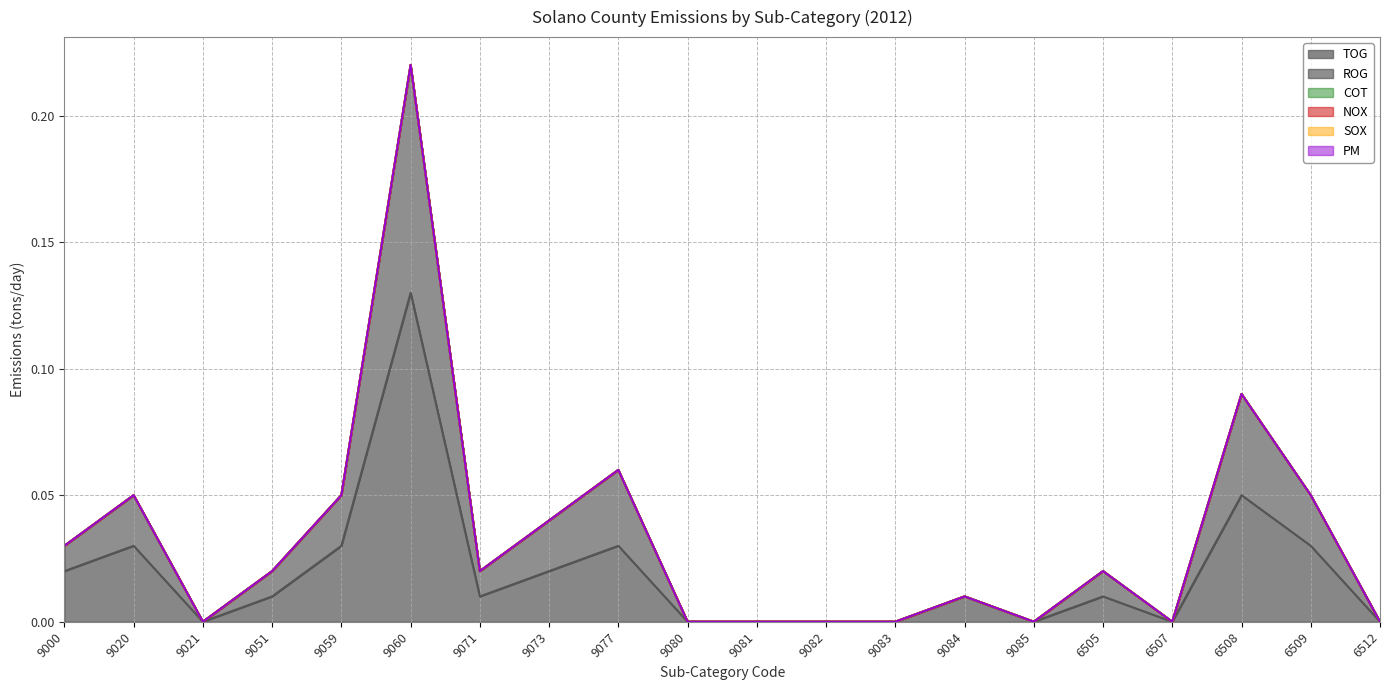

Reading left to right, extract all data points from this chart.

TOG: 9000=0.0	9020=0.0	9021=0.0	9051=0.0	9059=0.0	9060=0.1	9071=0.0	9073=0.0	9077=0.0	9080=0.0	9081=0.0	9082=0.0	9083=0.0	9084=0.0	9085=0.0	6505=0.0	6507=0.0	6508=0.1	6509=0.0	6512=0.0
ROG: 9000=0.0	9020=0.0	9021=0.0	9051=0.0	9059=0.0	9060=0.1	9071=0.0	9073=0.0	9077=0.0	9080=0.0	9081=0.0	9082=0.0	9083=0.0	9084=0.0	9085=0.0	6505=0.0	6507=0.0	6508=0.0	6509=0.0	6512=0.0
COT: 9000=0.0	9020=0.0	9021=0.0	9051=0.0	9059=0.0	9060=0.0	9071=0.0	9073=0.0	9077=0.0	9080=0.0	9081=0.0	9082=0.0	9083=0.0	9084=0.0	9085=0.0	6505=0.0	6507=0.0	6508=0.0	6509=0.0	6512=0.0
NOX: 9000=0.0	9020=0.0	9021=0.0	9051=0.0	9059=0.0	9060=0.0	9071=0.0	9073=0.0	9077=0.0	9080=0.0	9081=0.0	9082=0.0	9083=0.0	9084=0.0	9085=0.0	6505=0.0	6507=0.0	6508=0.0	6509=0.0	6512=0.0
SOX: 9000=0.0	9020=0.0	9021=0.0	9051=0.0	9059=0.0	9060=0.0	9071=0.0	9073=0.0	9077=0.0	9080=0.0	9081=0.0	9082=0.0	9083=0.0	9084=0.0	9085=0.0	6505=0.0	6507=0.0	6508=0.0	6509=0.0	6512=0.0
PM: 9000=0.0	9020=0.0	9021=0.0	9051=0.0	9059=0.0	9060=0.0	9071=0.0	9073=0.0	9077=0.0	9080=0.0	9081=0.0	9082=0.0	9083=0.0	9084=0.0	9085=0.0	6505=0.0	6507=0.0	6508=0.0	6509=0.0	6512=0.0